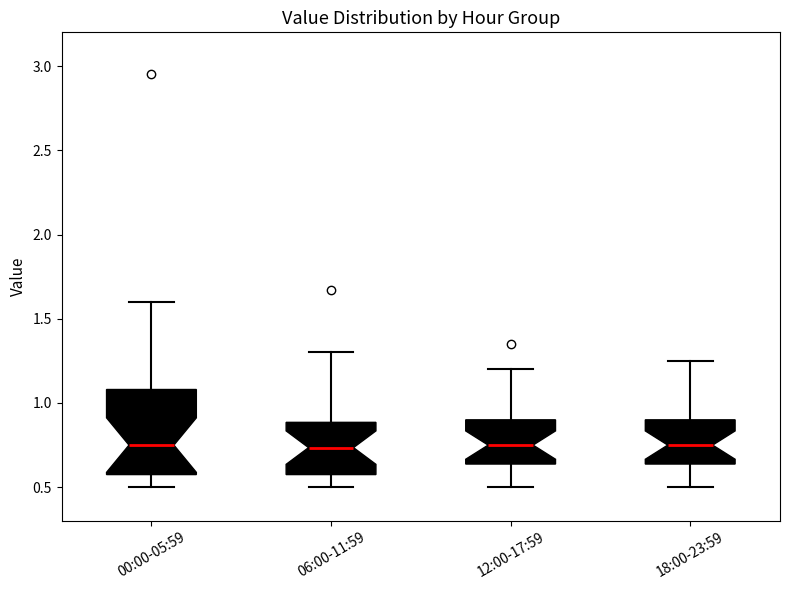

Where is the lower edge of the box for 00:00-05:59 on the y-axis? The values are not printed on the chart, so give them approximately, as read against the axis.

0.60